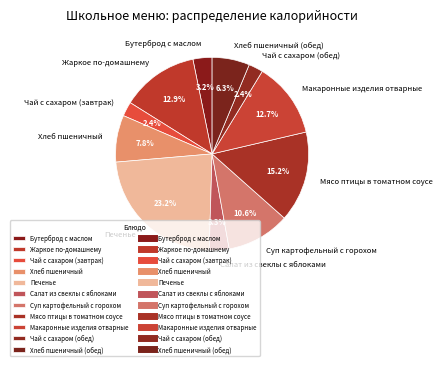

To the nearest percent, what is the difference between the Мясо птицы в томатном соусе and Бутерброд с маслом slice percentages?

12%